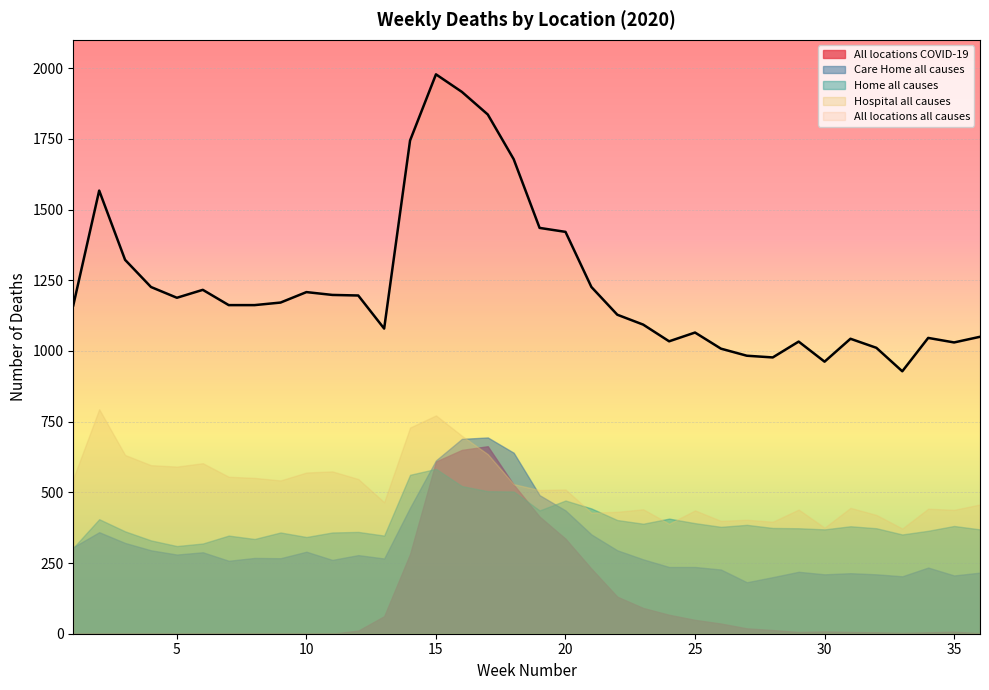

The All locations COVID-19 series shows 326 at 9. True or false?

False